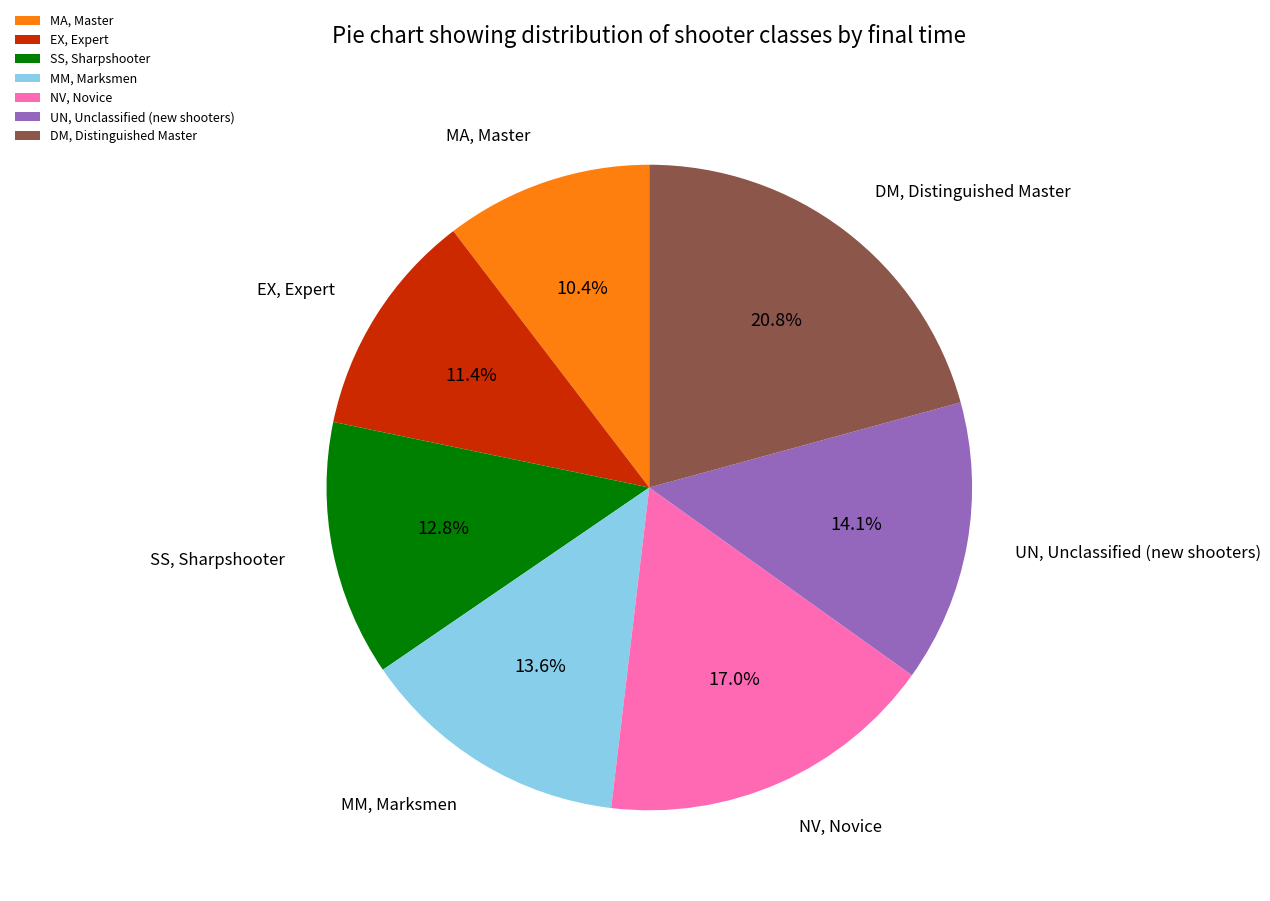

Which slice is the largest?

DM, Distinguished Master